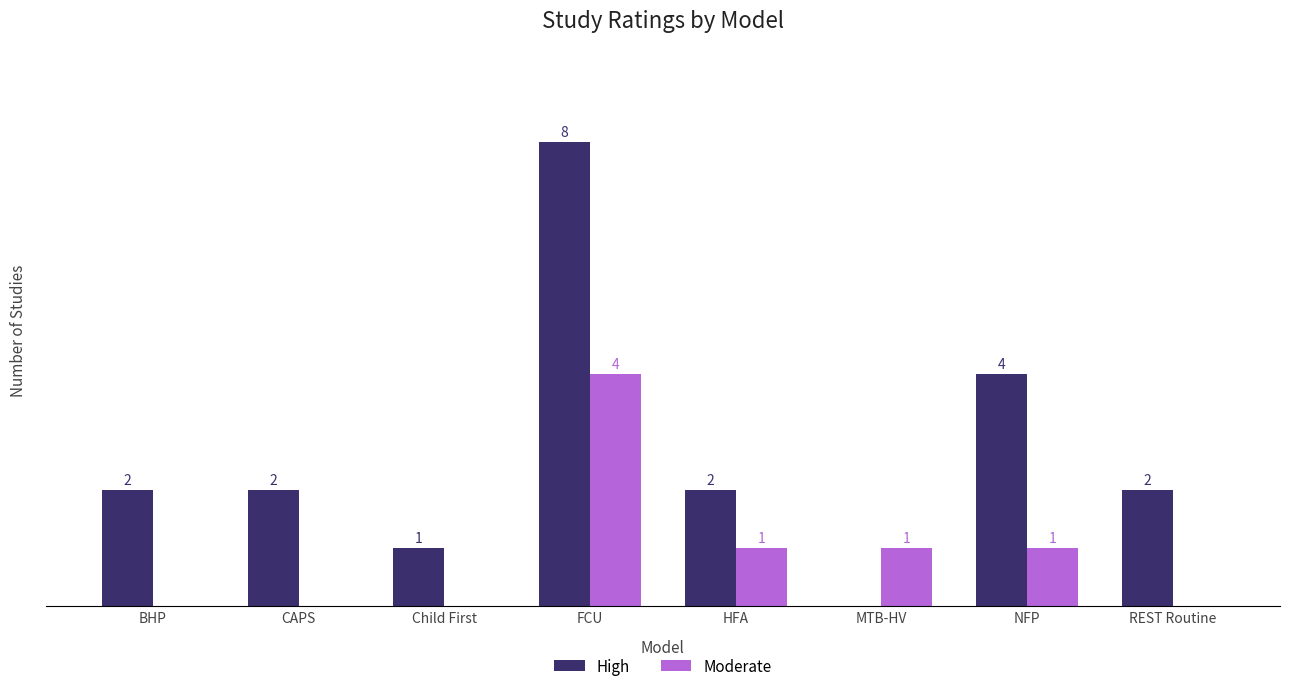

Is the value of High at REST Routine greater than the value of Moderate at NFP?

Yes